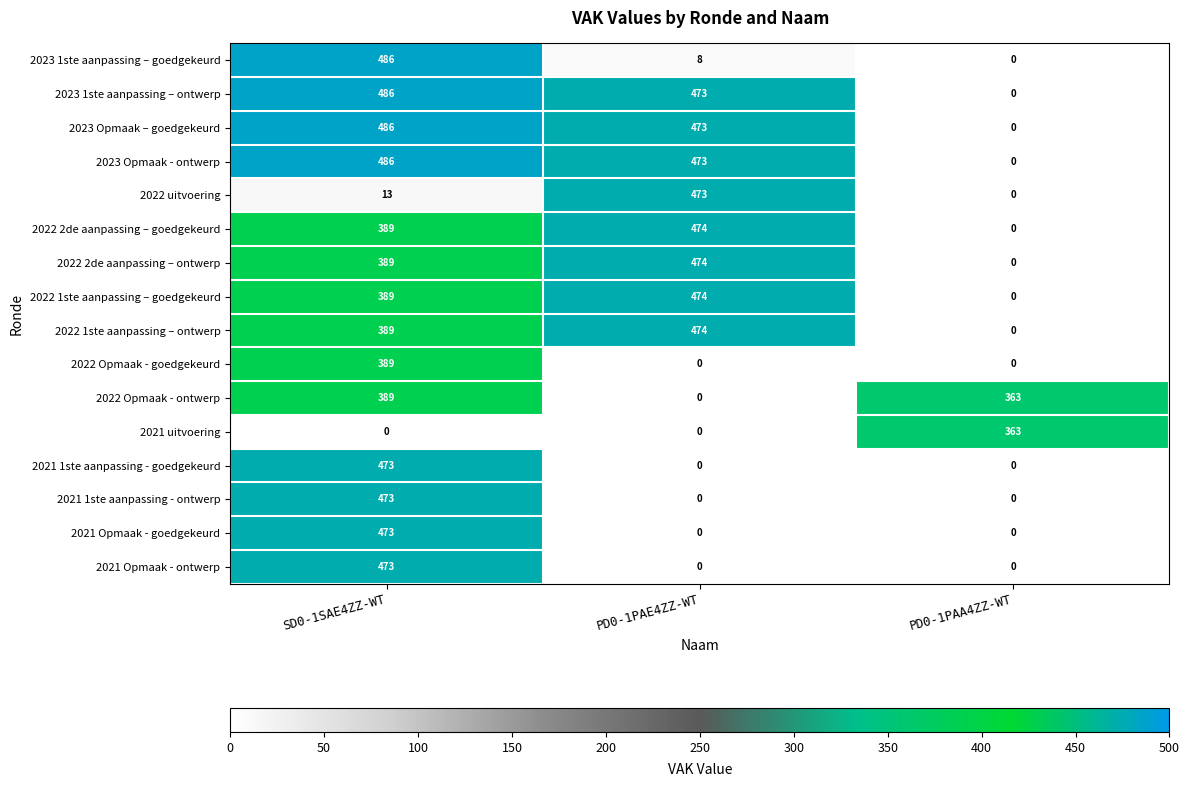

What is the sum of the 2023 1ste aanpassing – ontwerp values at SD0-1SAE4ZZ-WT and PD0-1PAE4ZZ-WT?

959